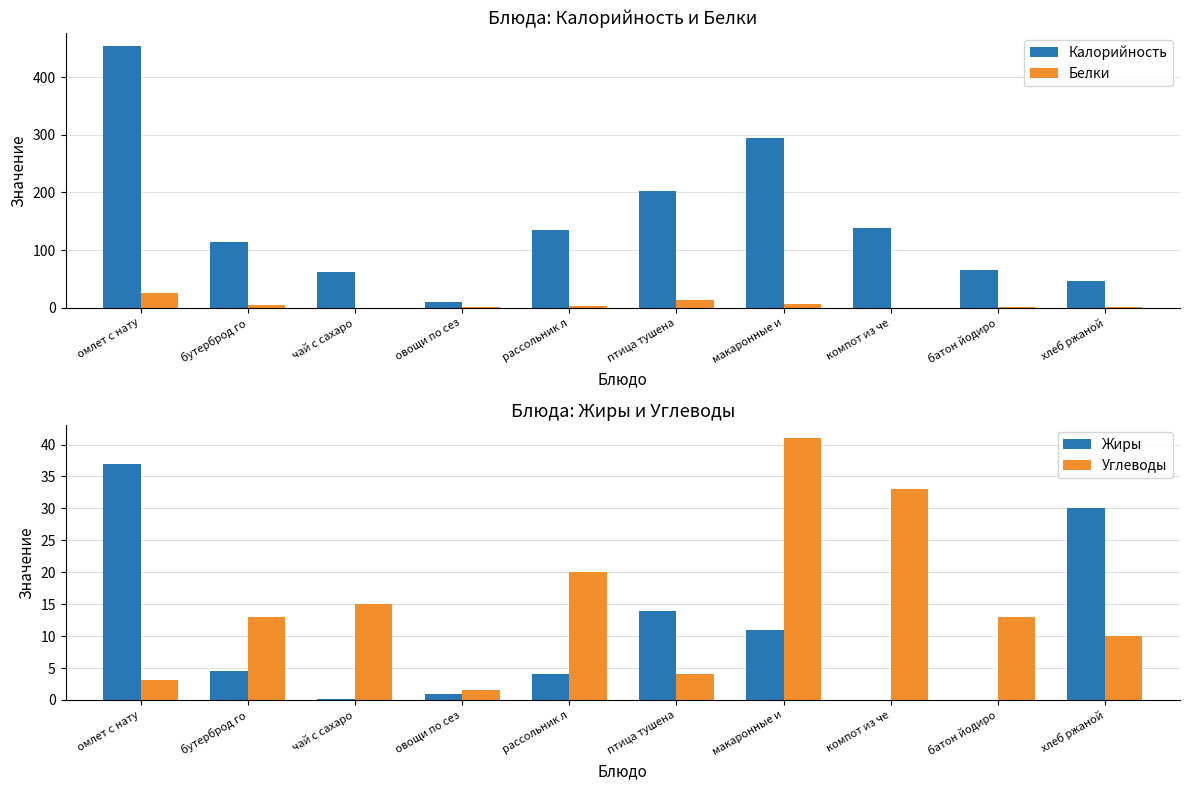

Rank the series by their maximum value, from lowest to highest.

Белки, Жиры, Углеводы, Калорийность